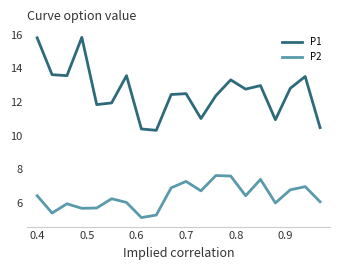

Rank the series by their average value, from lowest to highest.

P2, P1